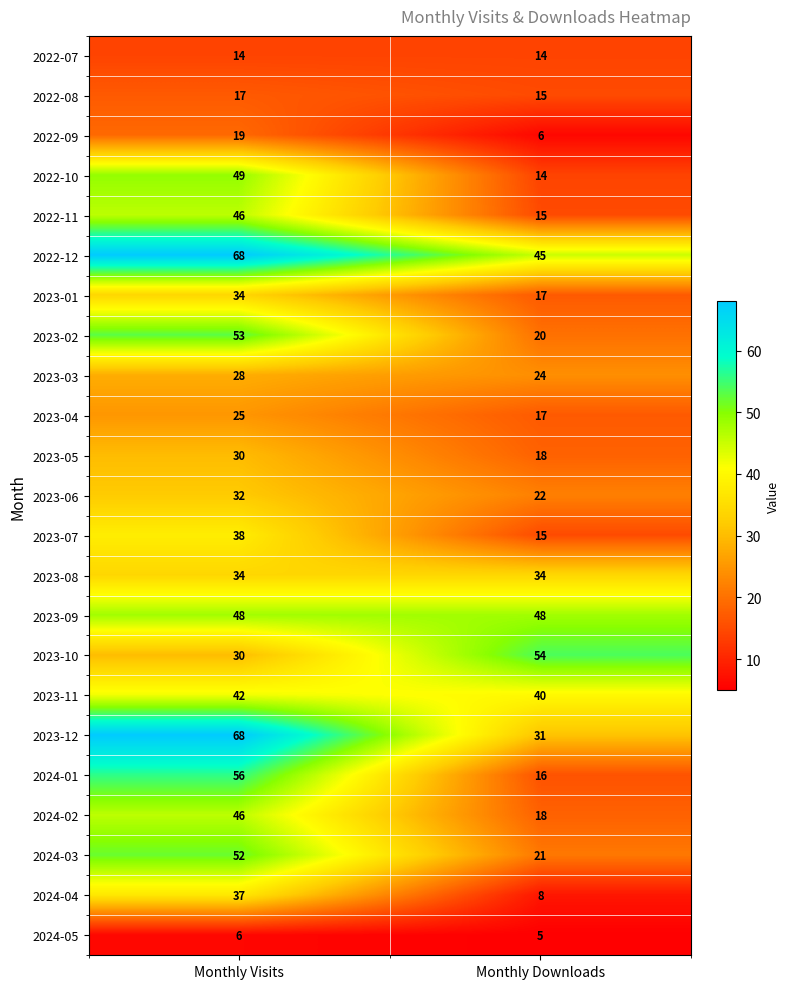

What is the approximate value of 2022-09 at Monthly Downloads?

6